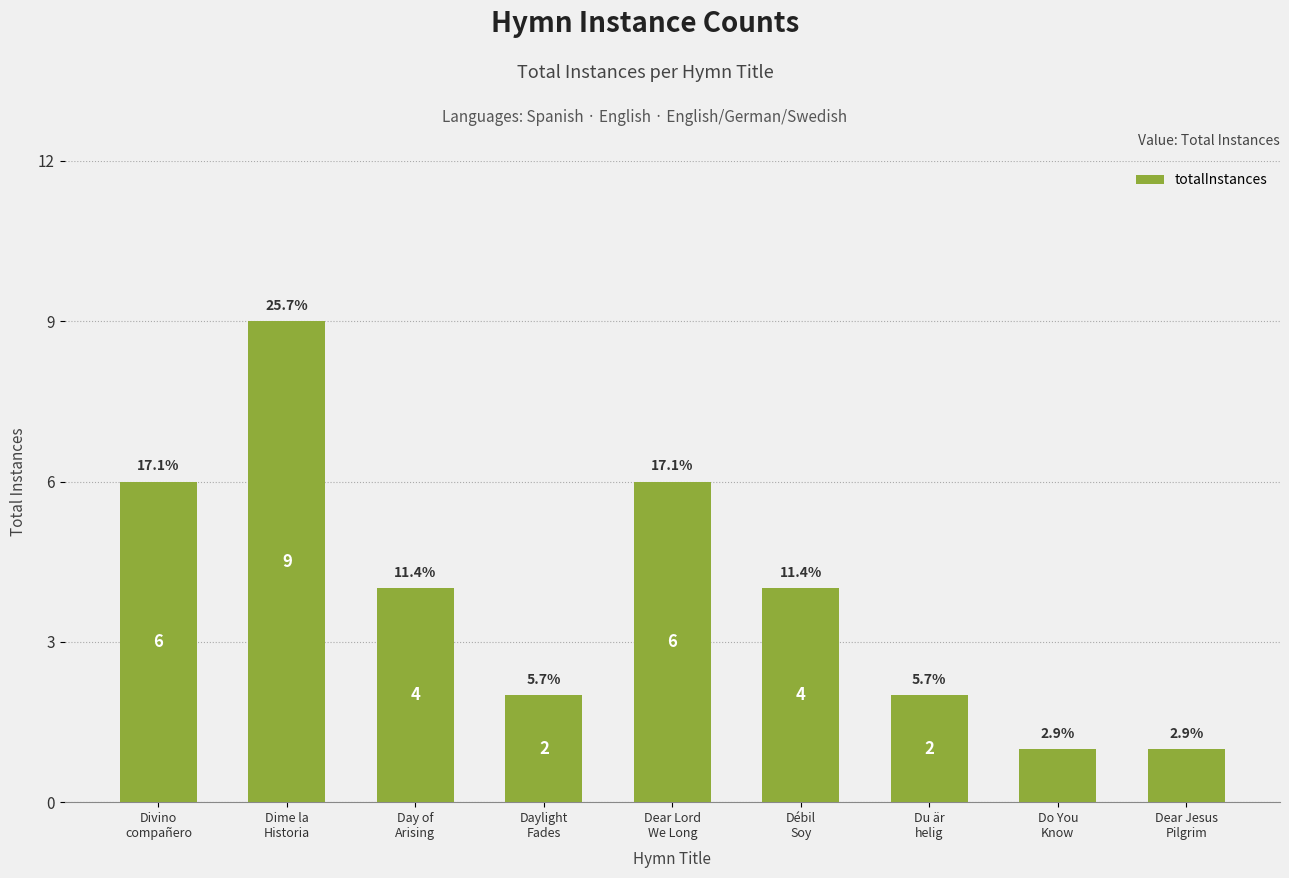

What is the sum of the values at Divino
compañero and Dear Jesus
Pilgrim?

7